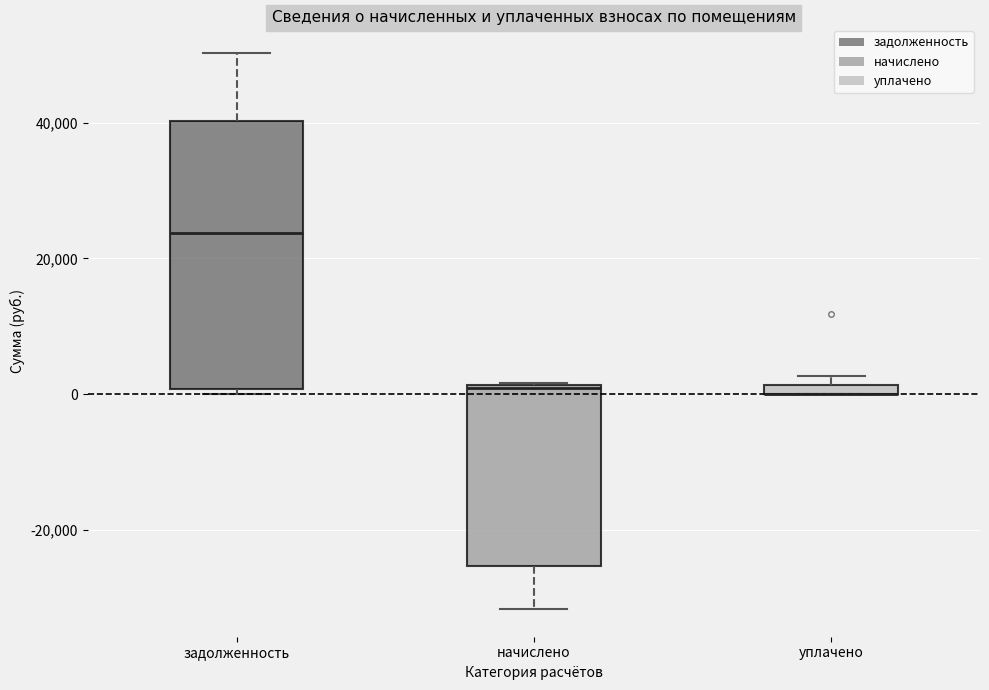

Where does the median line of the box for задолженность sit on the y-axis? The values are not printed on the chart, so give them approximately, as read against the axis.

24000